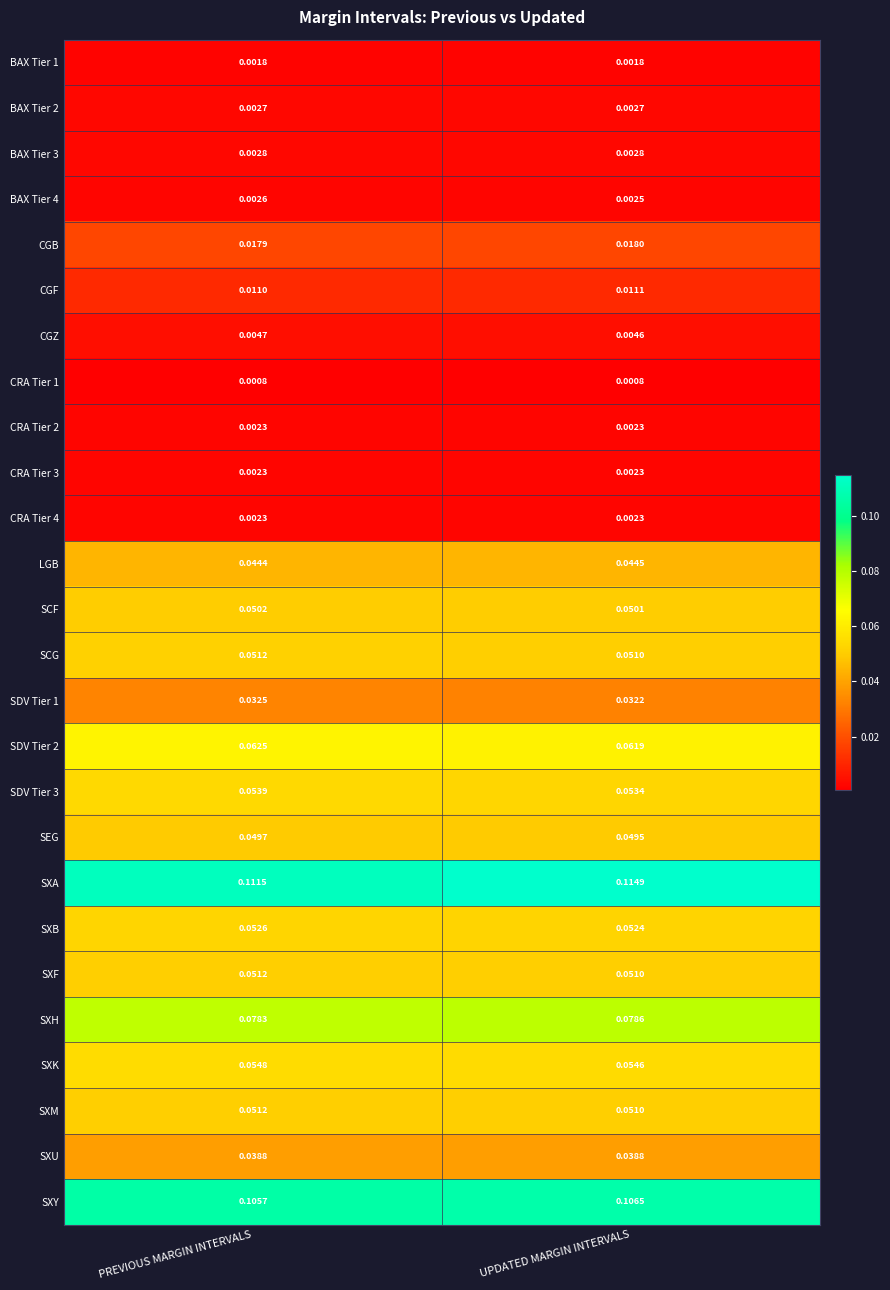

Which series has the largest total across all categories?

SXA